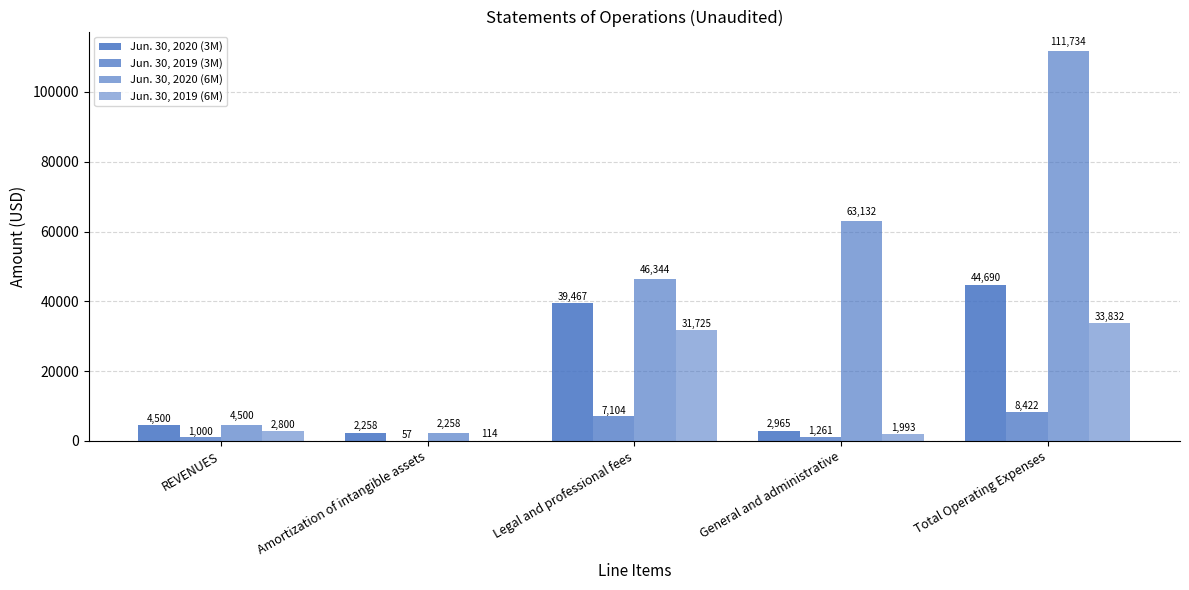

Which has a higher value, Amortization of intangible assets or Legal and professional fees?

Legal and professional fees